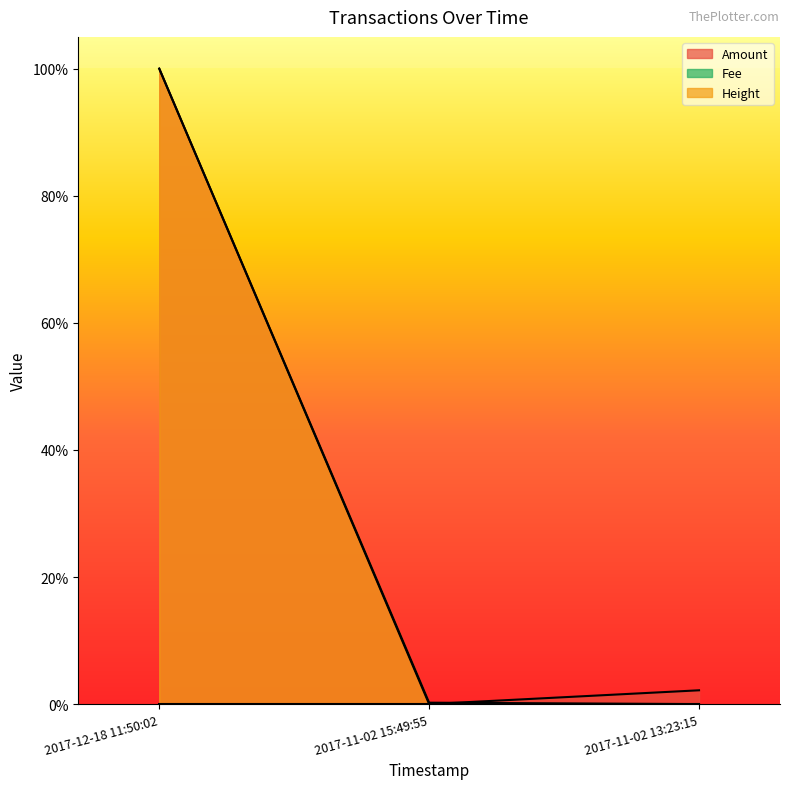

True or false: Height has a value of 0.0 at 2017-11-02 13:23:15.

True